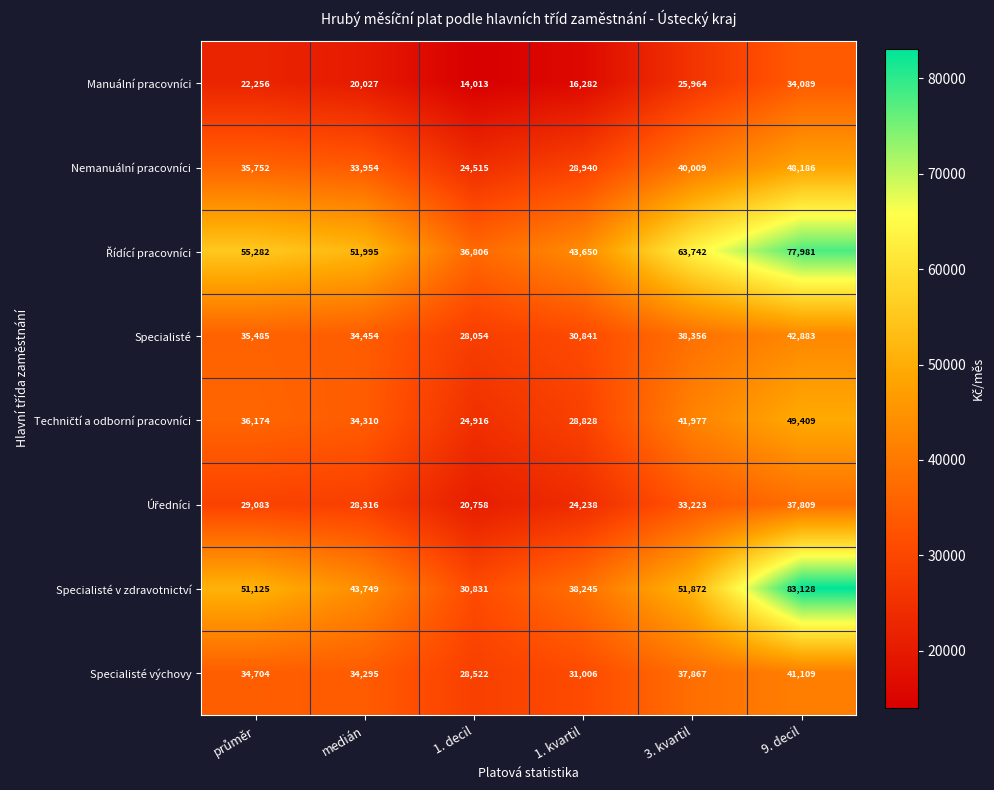

What is the total value across all series at 1. decil?

208415